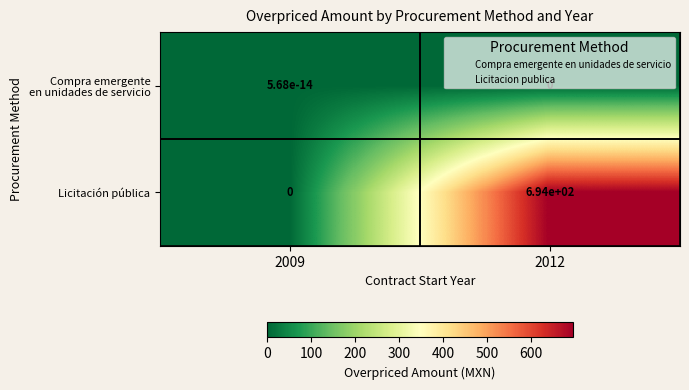

At which category is the sum across all series the highest?

2012